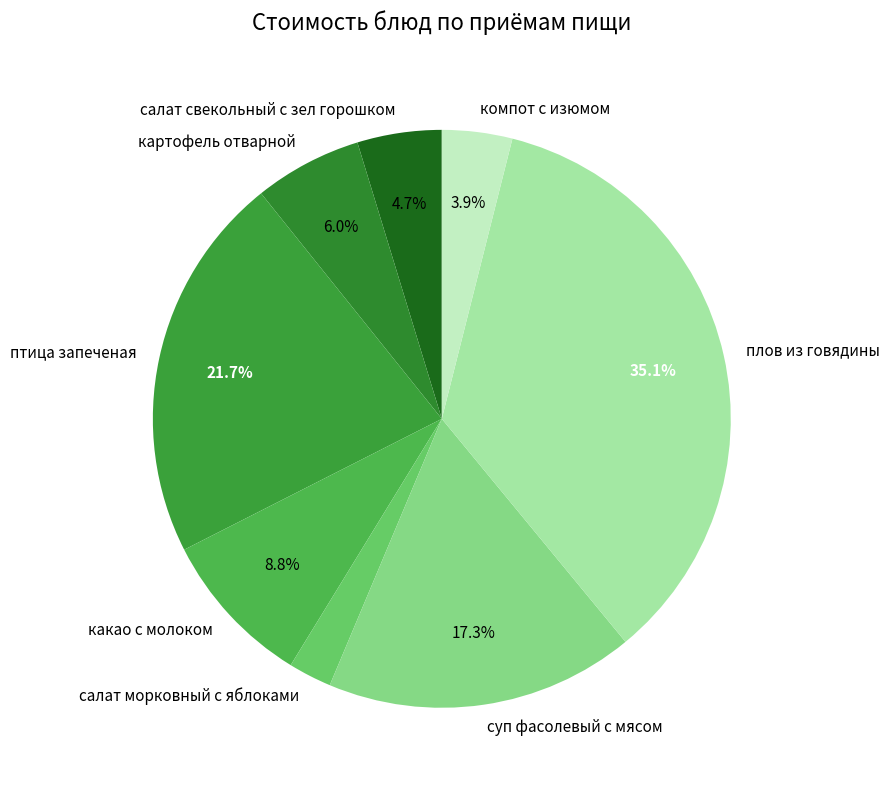

To the nearest percent, what is the difference between the компот с изюмом and плов из говядины slice percentages?

31%